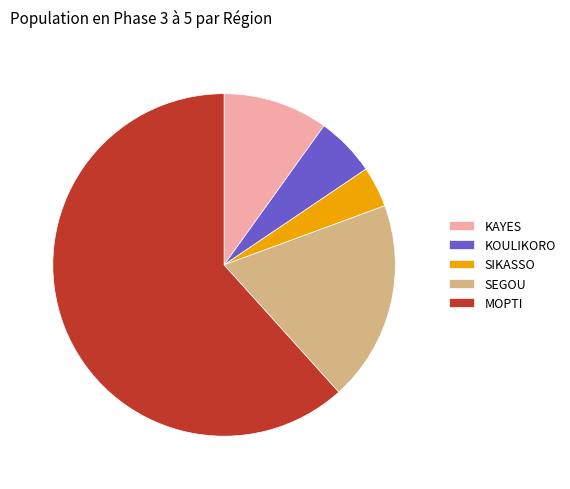

What is the ratio of the value at SEGOU to the value at KAYES?

1.9